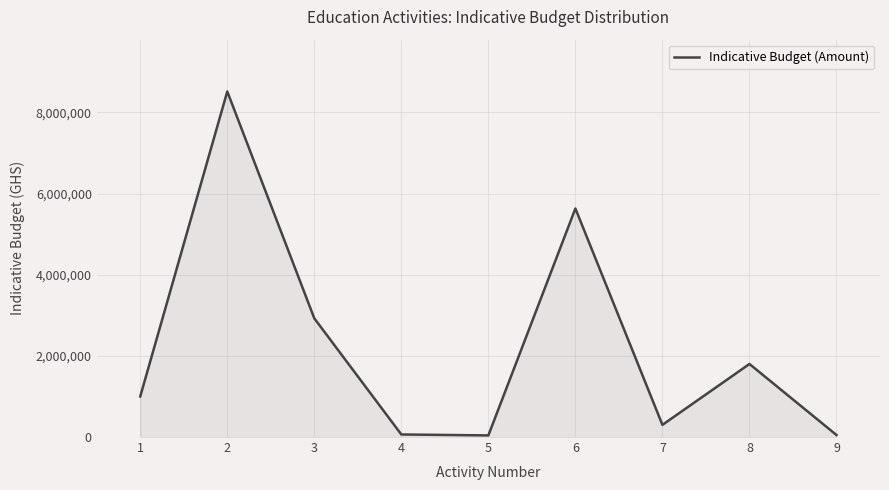

True or false: the data has more than 1 interior local peaks.

True